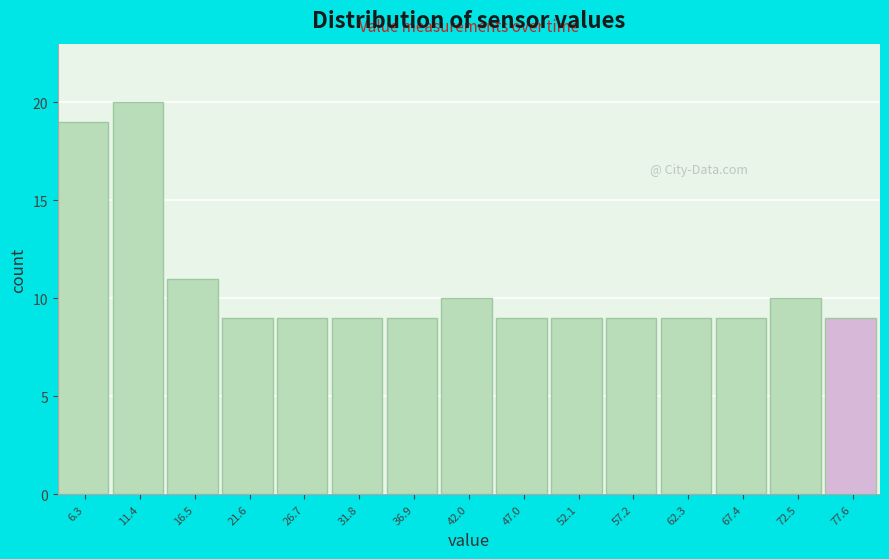

Reading right to left, extract all data points from this chart.

9	10	9	9	9	9	9	10	9	9	9	9	11	20	19